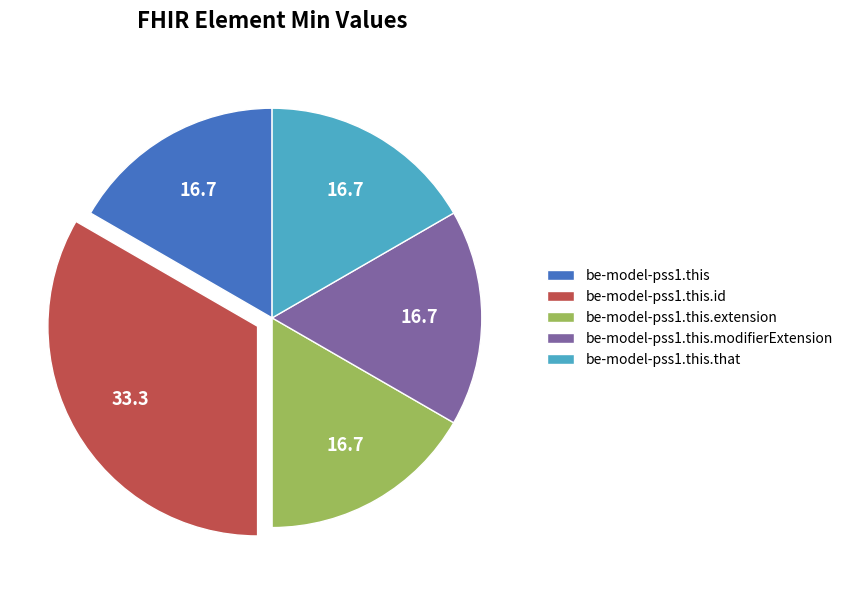

Is be-model-pss1.this.id the majority of the pie?

No